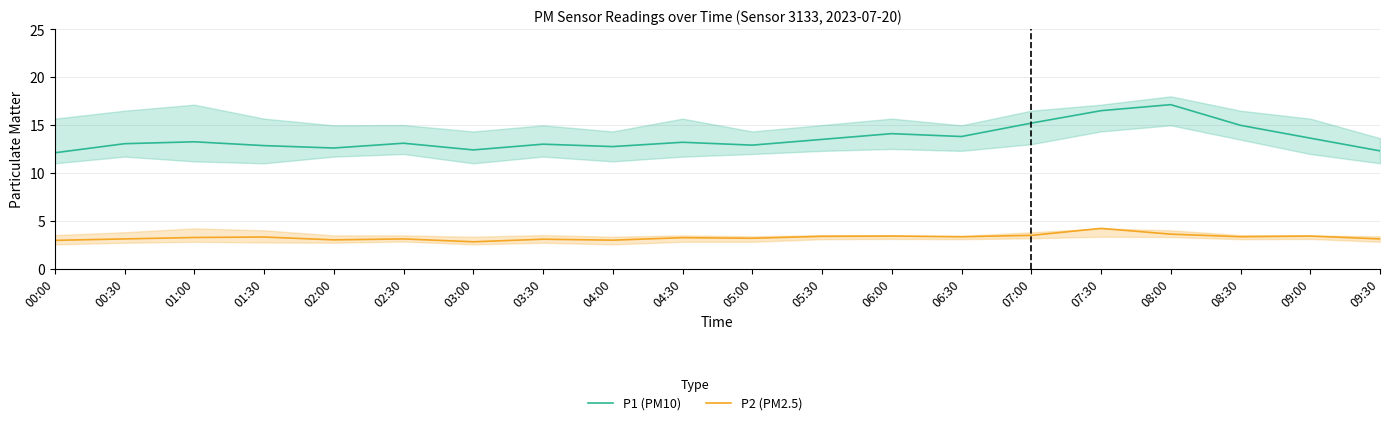

At which category is the sum across all series the highest?

08:00